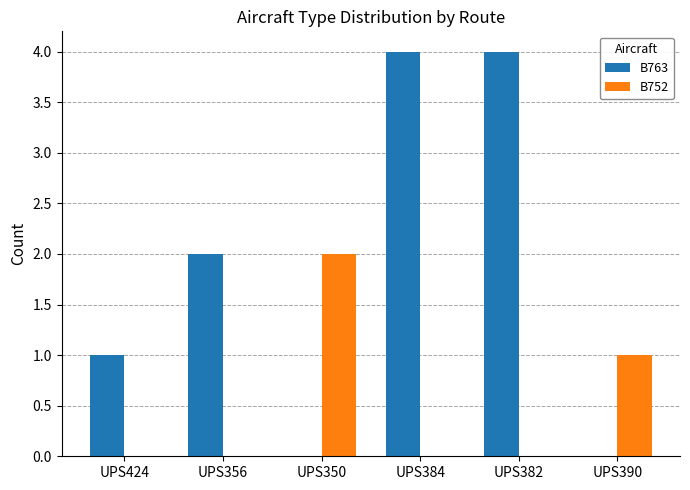

Is the value of B752 at UPS382 greater than the value of B763 at UPS382?

No